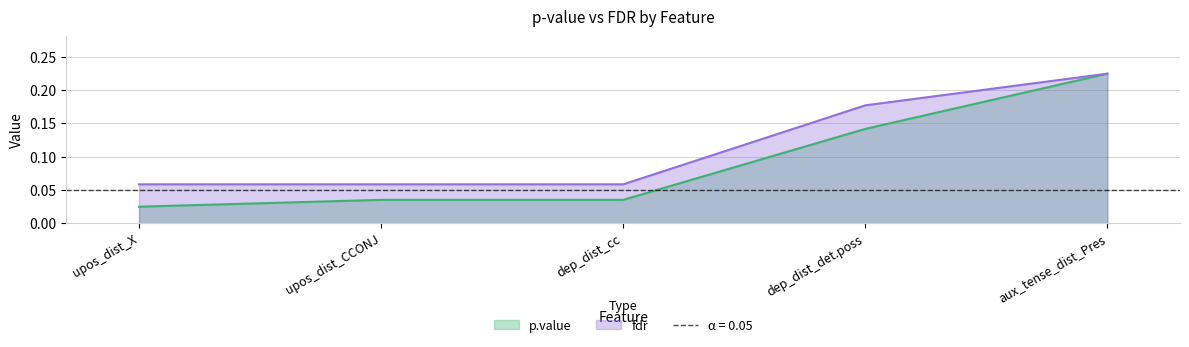

True or false: p.value and fdr intersect in this chart.

False